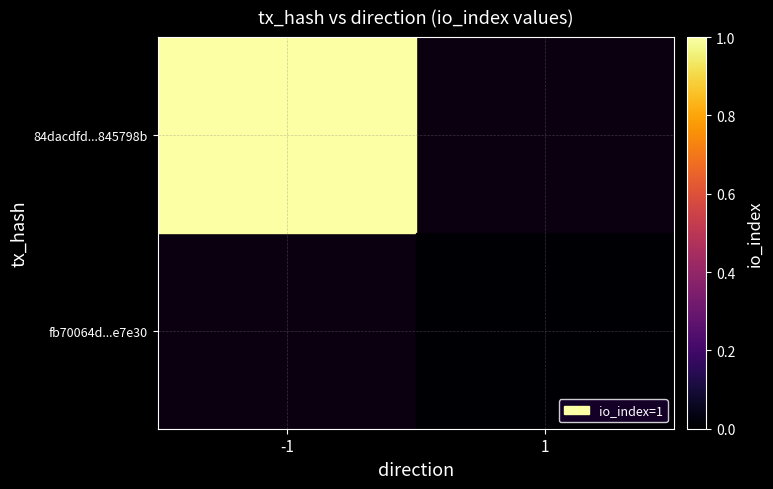

True or false: fb70064d...e7e30 has a value of 0.0 at 1.

True